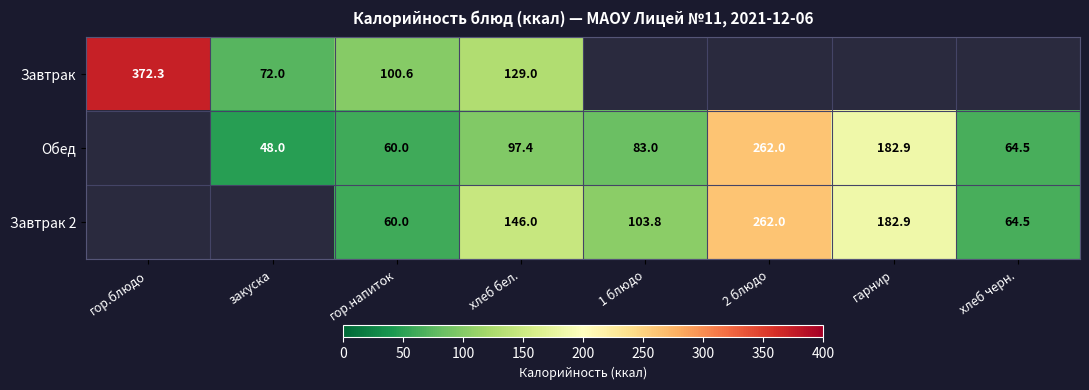

Between гарнир and хлеб бел., which is larger?

хлеб бел.